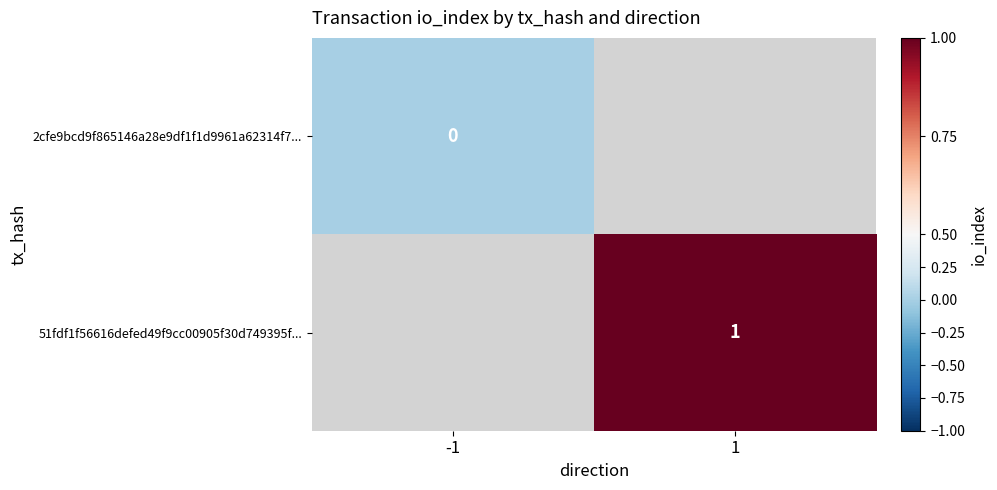

How many distinct data groups are displayed?

2